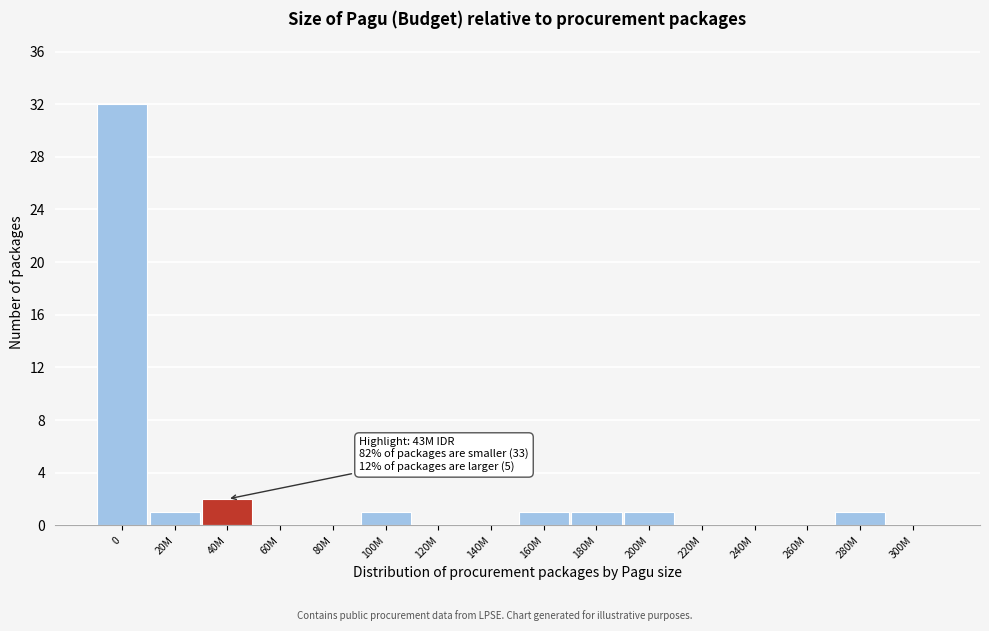

Reading right to left, extract all data points from this chart.

300M=0	280M=1	260M=0	240M=0	220M=0	200M=1	180M=1	160M=1	140M=0	120M=0	100M=1	80M=0	60M=0	40M=2	20M=1	0=32